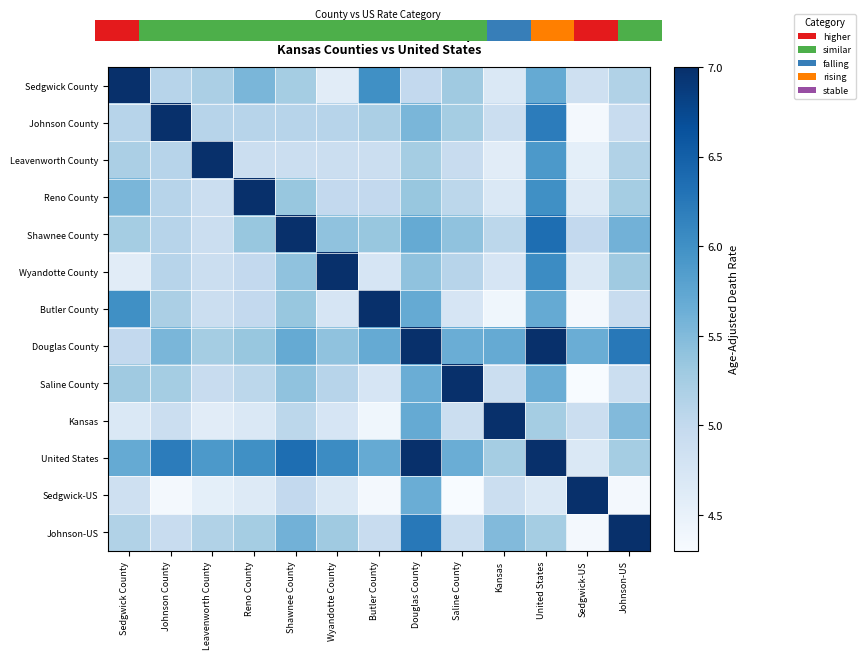

List the series in order of their peak value, highest first.

Sedgwick County, Johnson County, Leavenworth County, Reno County, Shawnee County, Wyandotte County, Butler County, Douglas County, Saline County, Kansas, United States, Sedgwick-US, Johnson-US